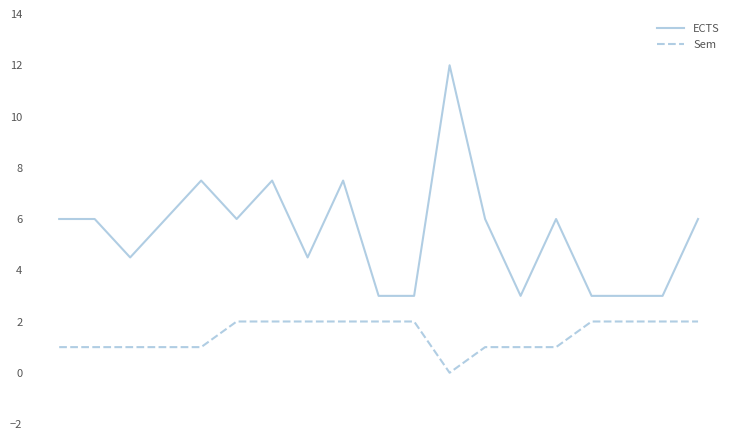

Rank the series by their average value, from highest to lowest.

ECTS, Sem